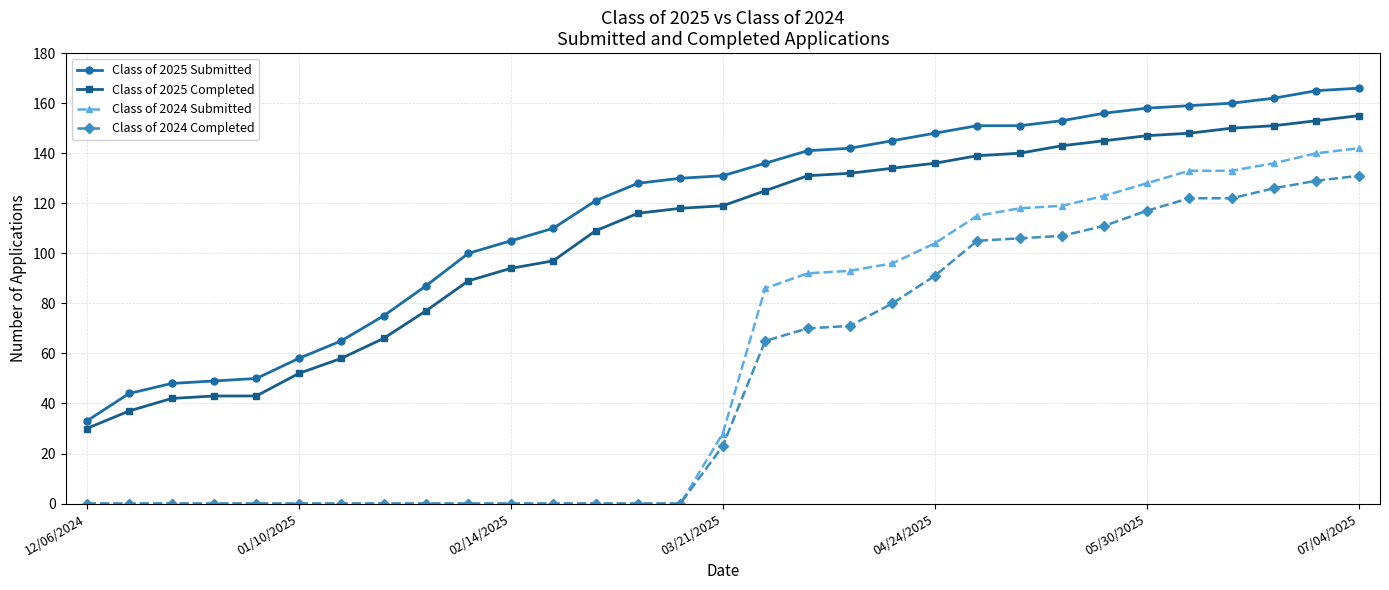

List the series in order of their peak value, lowest first.

Class of 2024 Completed, Class of 2024 Submitted, Class of 2025 Completed, Class of 2025 Submitted